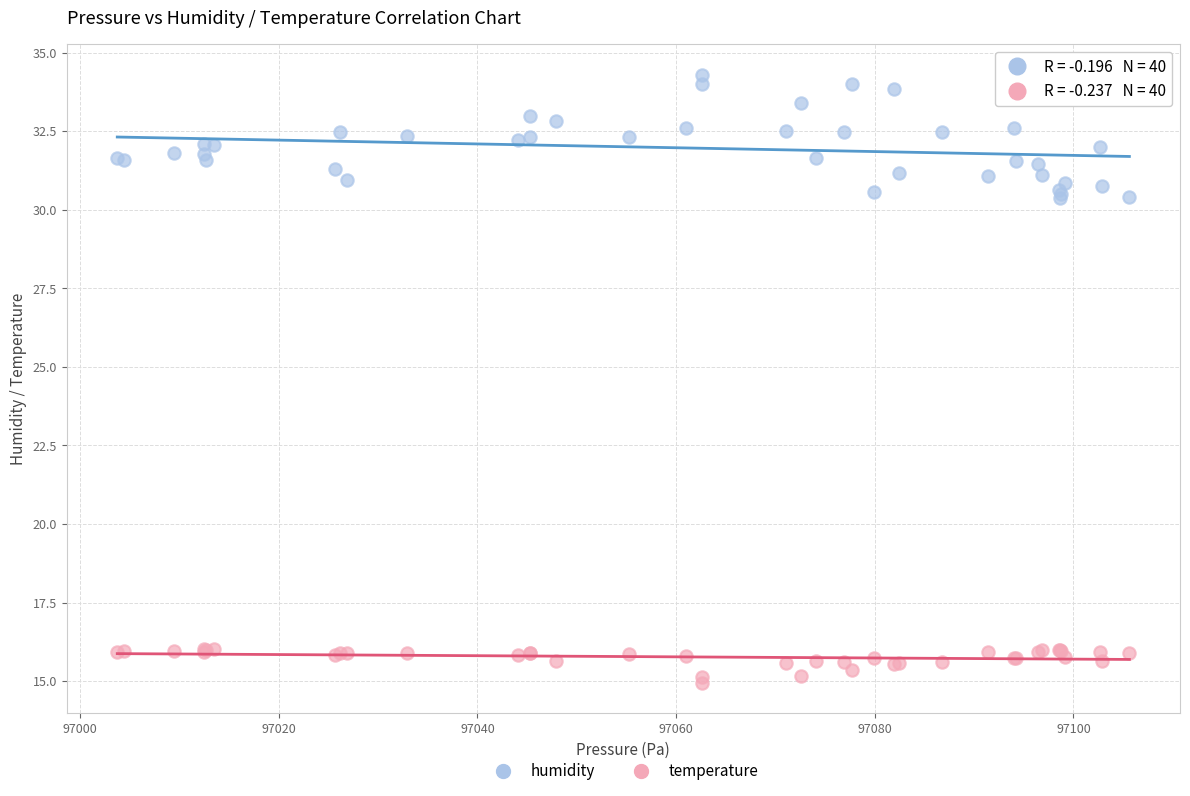

Which series has the largest Y range (max minus min)?

humidity